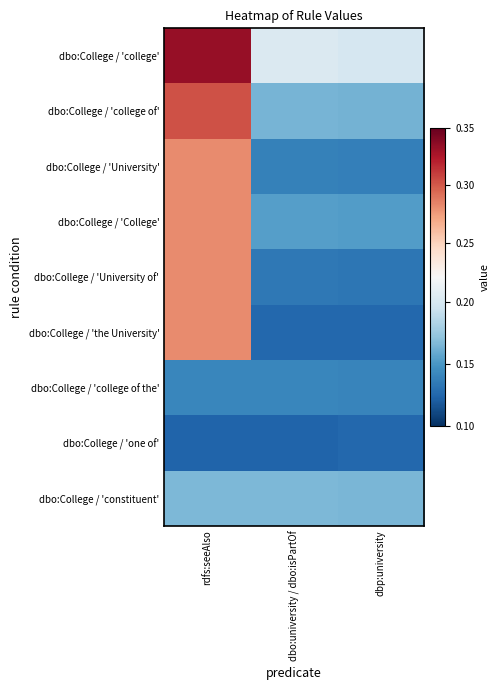

How many distinct data groups are displayed?

9